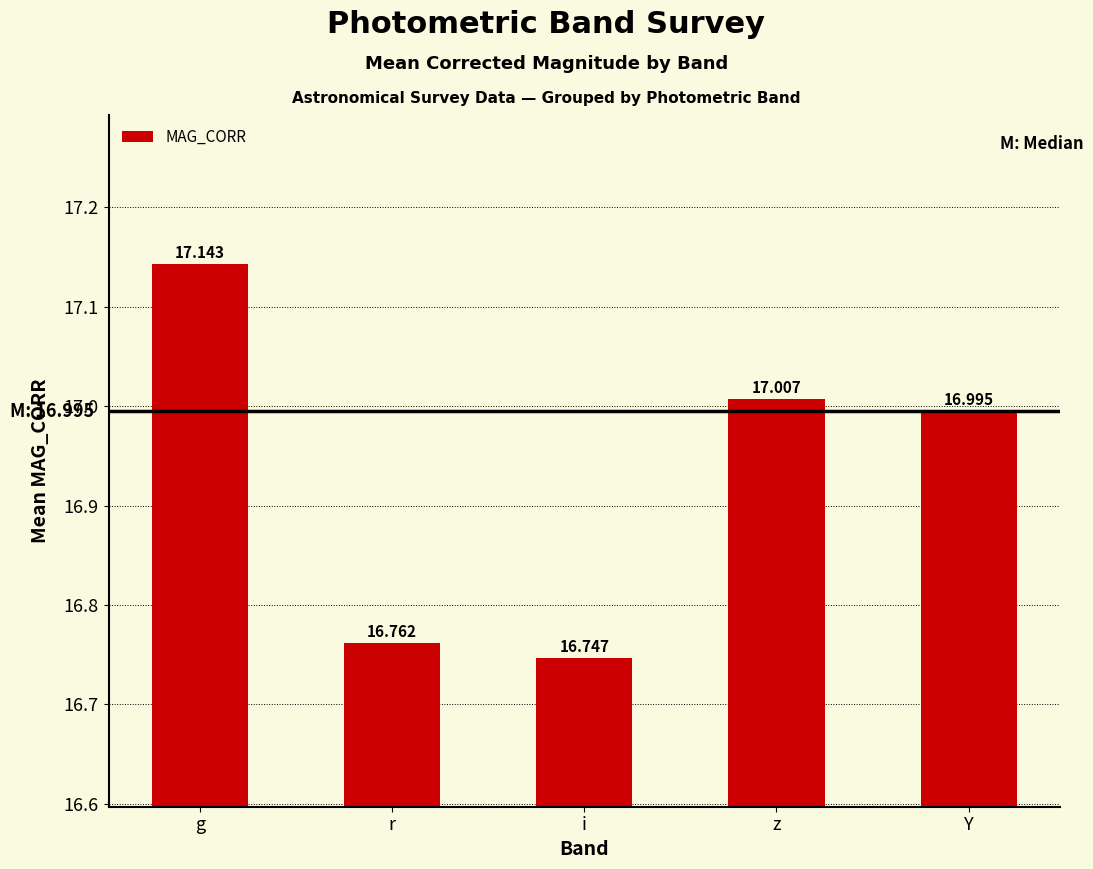

Rank the categories by value from lowest to highest.

i, r, Y, z, g